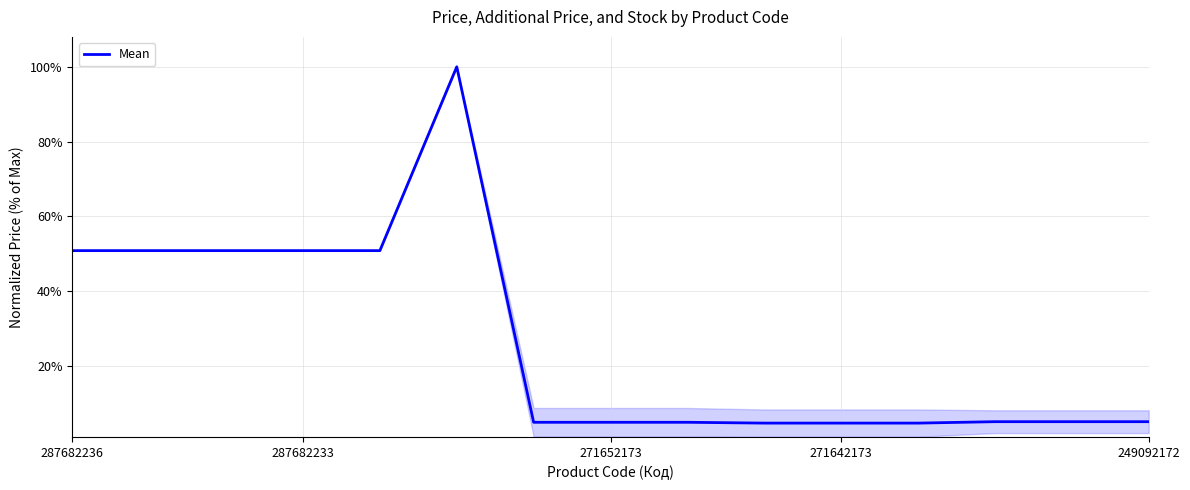

Does the chart have visible grid lines?

Yes